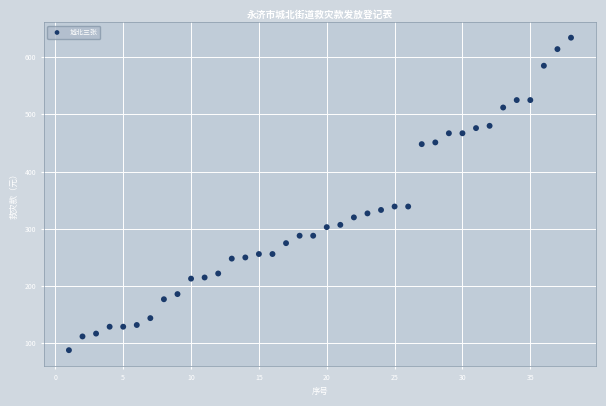

What is the range of X values (max minus min)?

37